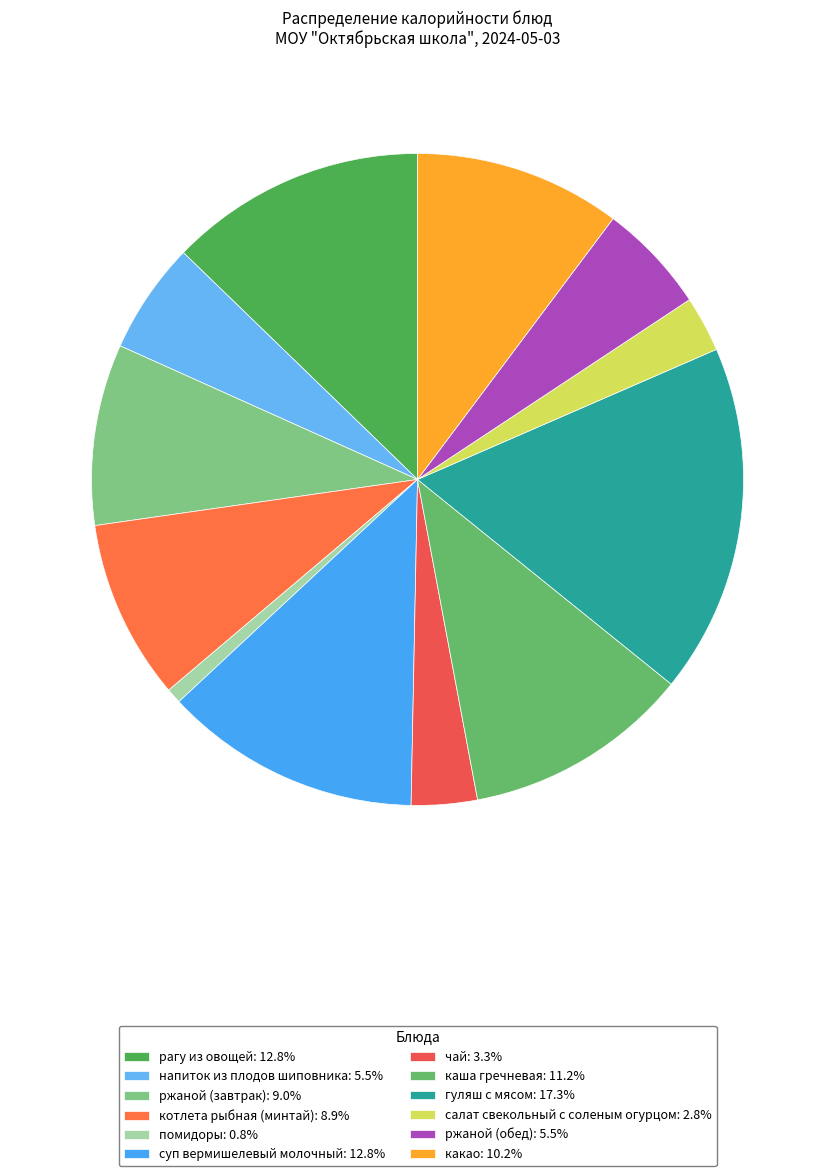

True or false: рагу из овощей accounts for 13% of the total.

True